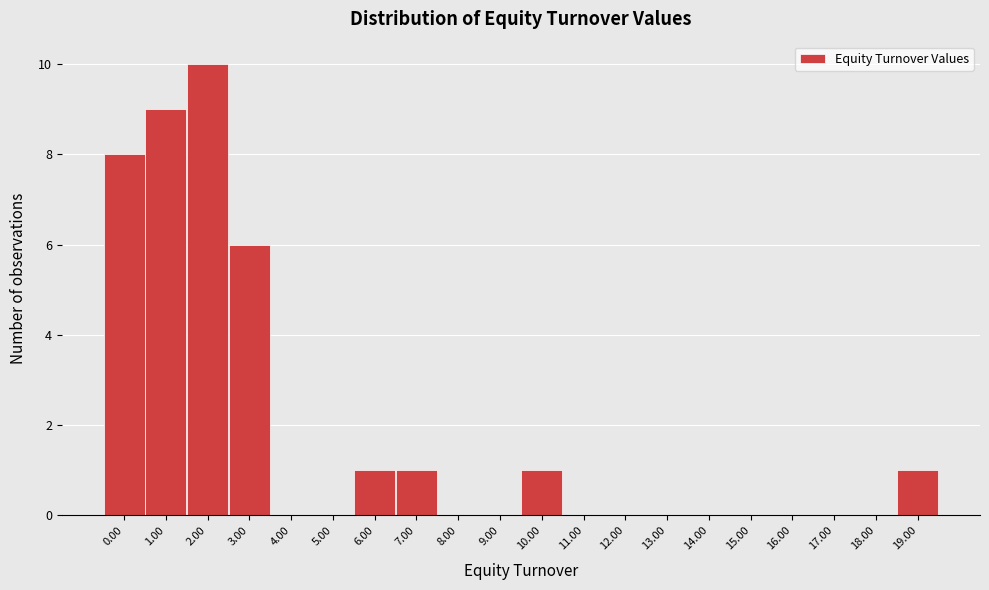

Reading left to right, transcribe all the data shown in this chart.

0.00=8	1.00=9	2.00=10	3.00=6	4.00=0	5.00=0	6.00=1	7.00=1	8.00=0	9.00=0	10.00=1	11.00=0	12.00=0	13.00=0	14.00=0	15.00=0	16.00=0	17.00=0	18.00=0	19.00=1